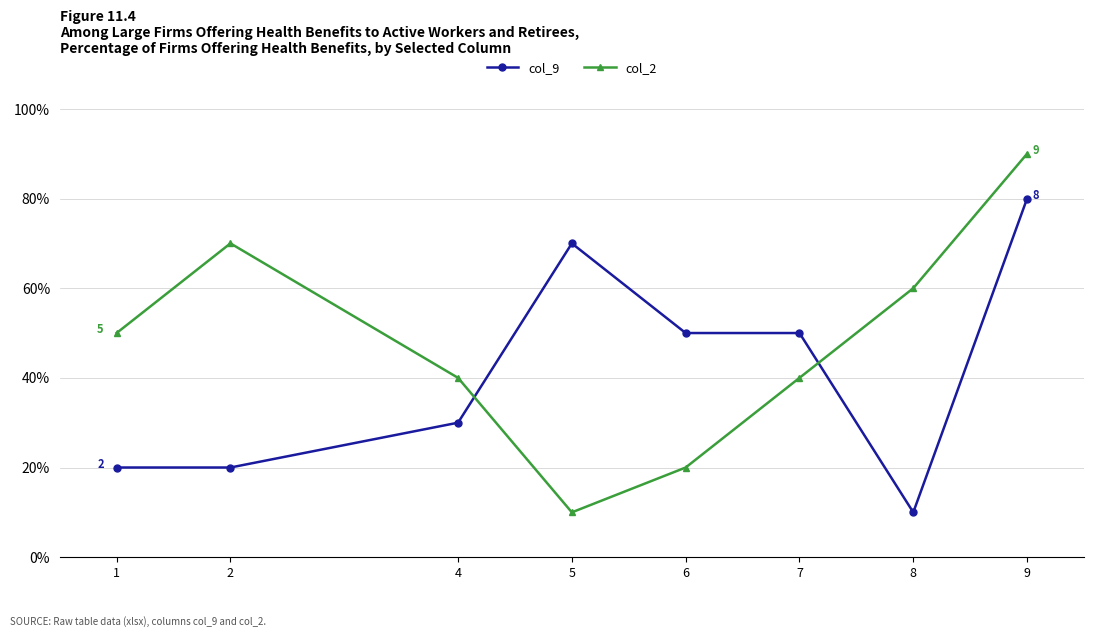

What is the difference between the col_9 values at 6 and 8?

4